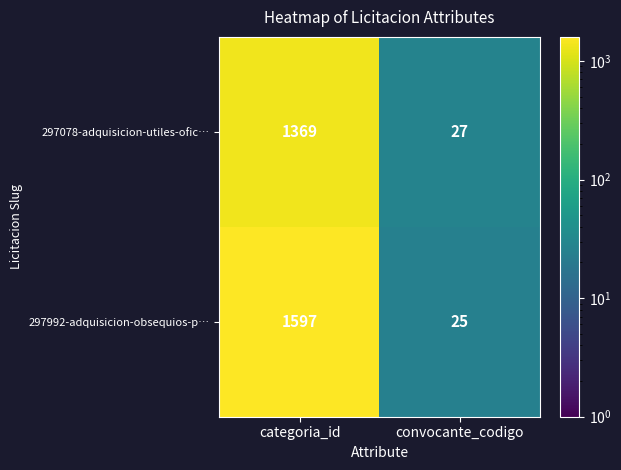

True or false: 297992-adquisicion-obsequios-p… has a value of 1597 at categoria_id.

True